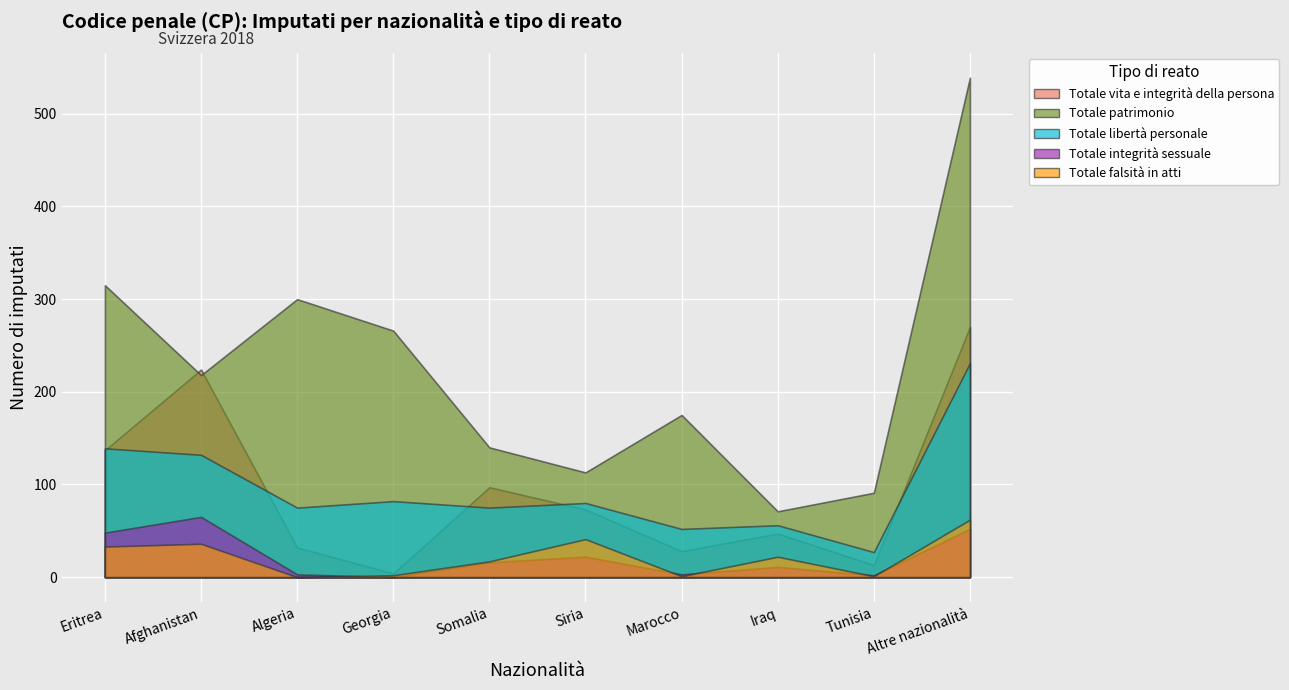

At which label does Totale falsità in atti first exceed 22?

Eritrea